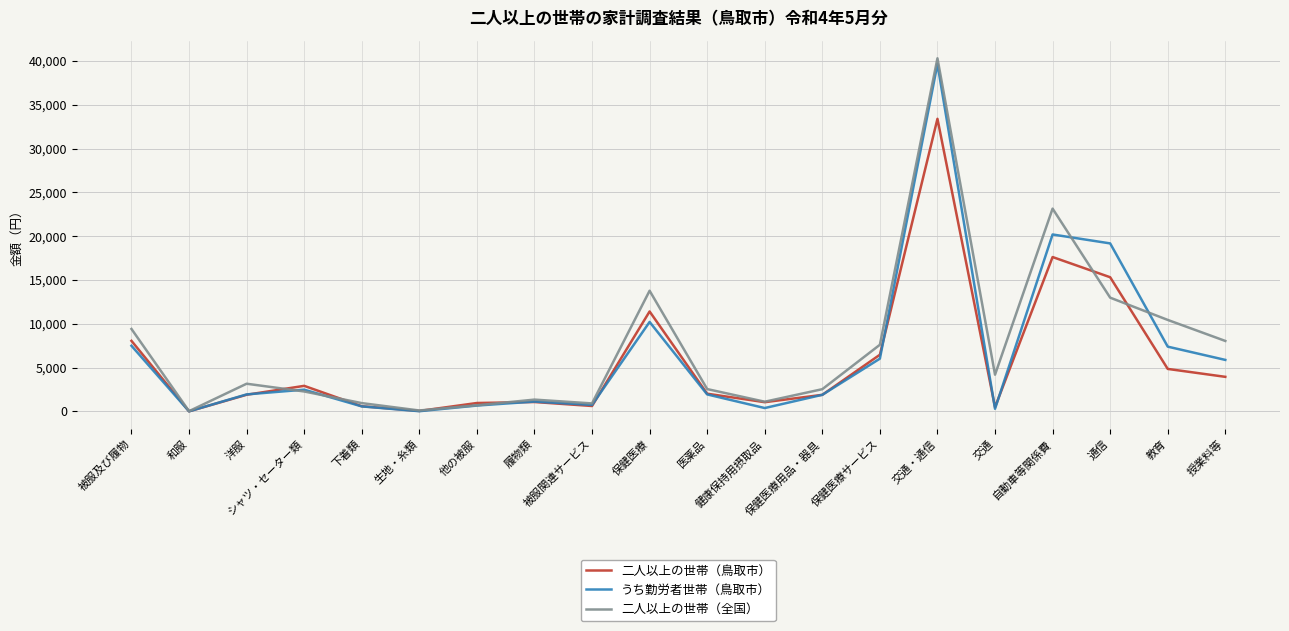

What is the sum of all 二人以上の世帯（鳥取市） values?

114451